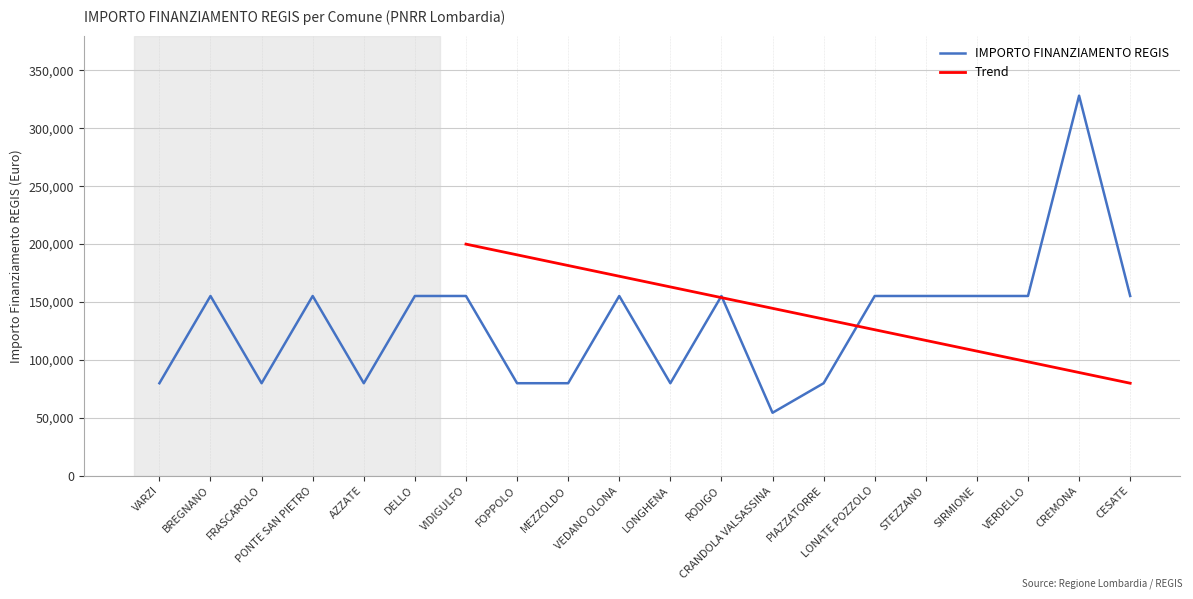

Reading left to right, transcribe all the data shown in this chart.

VARZI=79922	BREGNANO=155234	FRASCAROLO=79922	PONTE SAN PIETRO=155234	AZZATE=79922	DELLO=155234	VIDIGULFO=155234	FOPPOLO=79922	MEZZOLDO=79922	VEDANO OLONA=155234	LONGHENA=79922	RODIGO=155234	CRANDOLA VALSASSINA=54412	PIAZZATORRE=79922	LONATE POZZOLO=155234	STEZZANO=155234	SIRMIONE=155234	VERDELLO=155234	CREMONA=328160	CESATE=155234